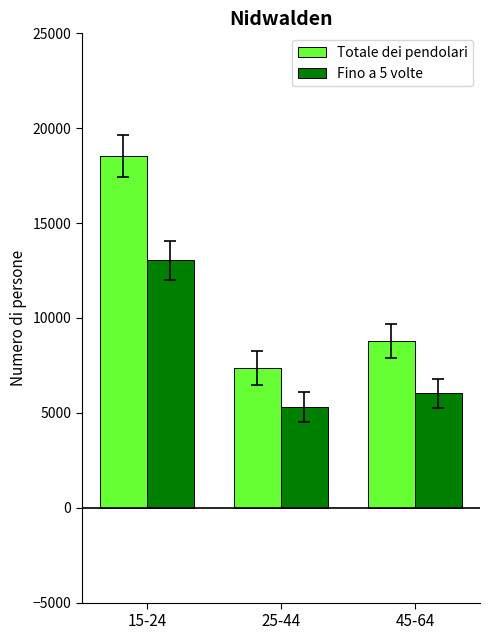

What is the label of the 1st bar from the left?

15-24